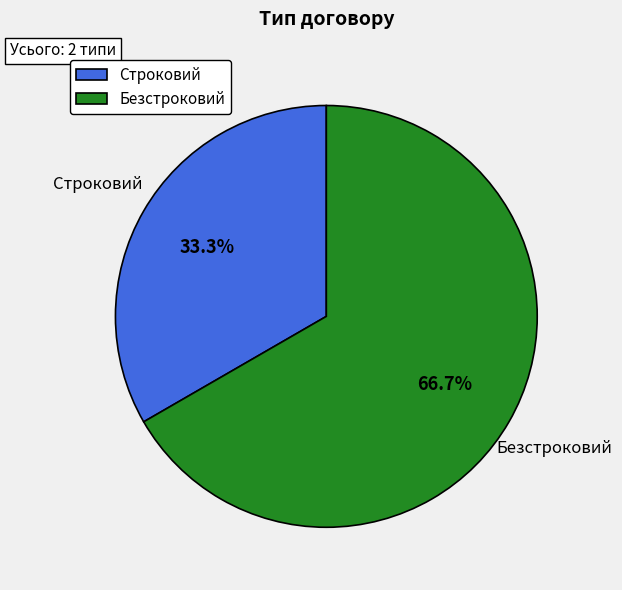

Rank the categories by value from highest to lowest.

Безстроковий, Строковий